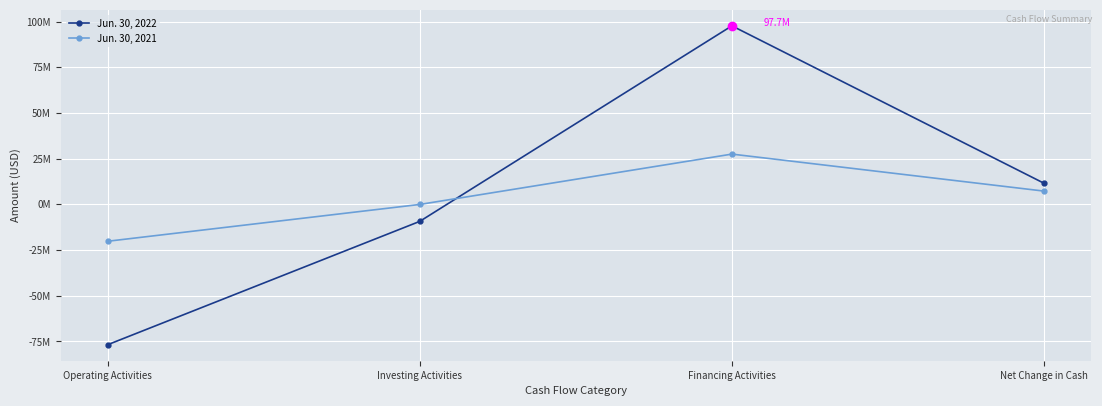

Reading left to right, list all the values displayed in this chart.

Jun. 30, 2022: Operating Activities=-76830327	Investing Activities=-9321829	Financing Activities=97679062	Net Change in Cash=11526906
Jun. 30, 2021: Operating Activities=-20197682	Investing Activities=-53214	Financing Activities=27500010	Net Change in Cash=7249114